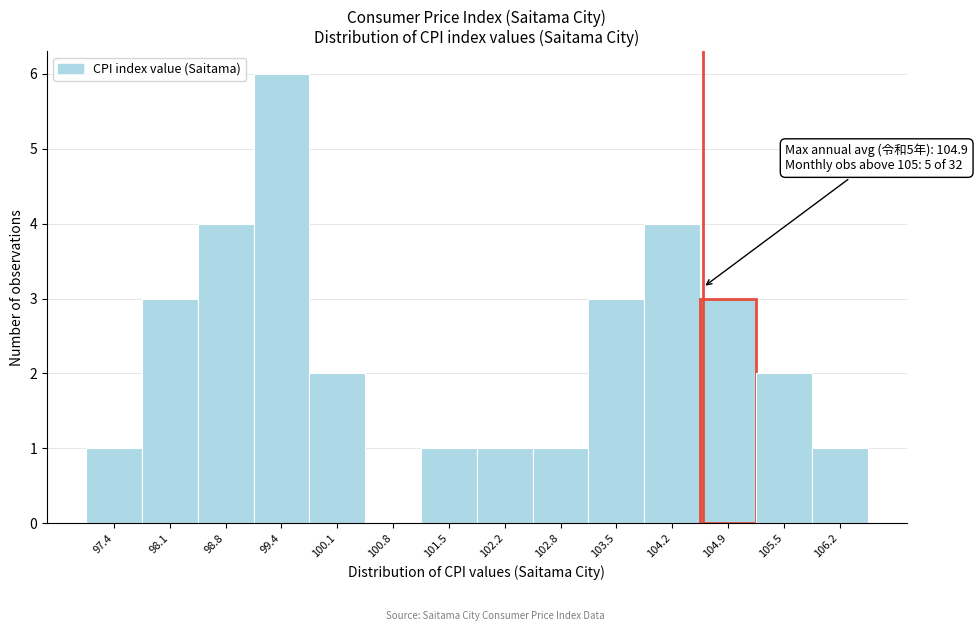

Reading right to left, list all the values displayed in this chart.

106.2=1	105.5=2	104.9=3	104.2=4	103.5=3	102.8=1	102.2=1	101.5=1	100.8=0	100.1=2	99.4=6	98.8=4	98.1=3	97.4=1